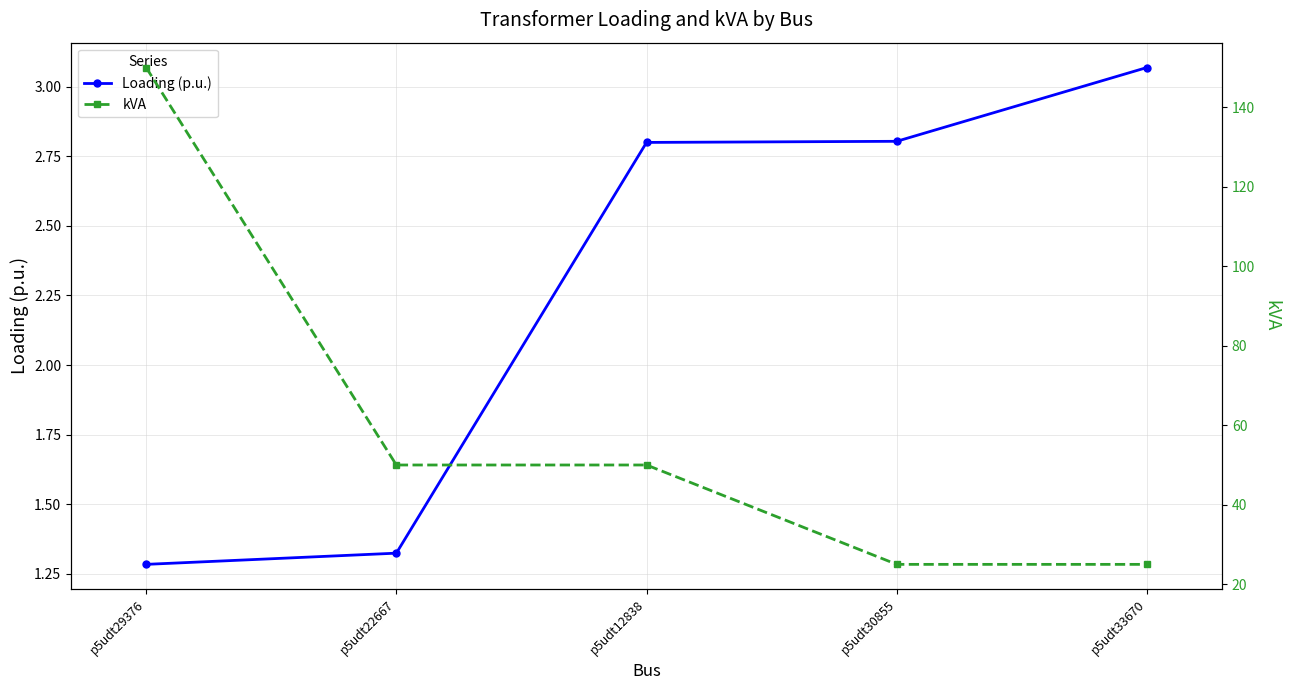

Is the value of Loading (p.u.) at p5udt29376 greater than the value of kVA at p5udt33670?

No